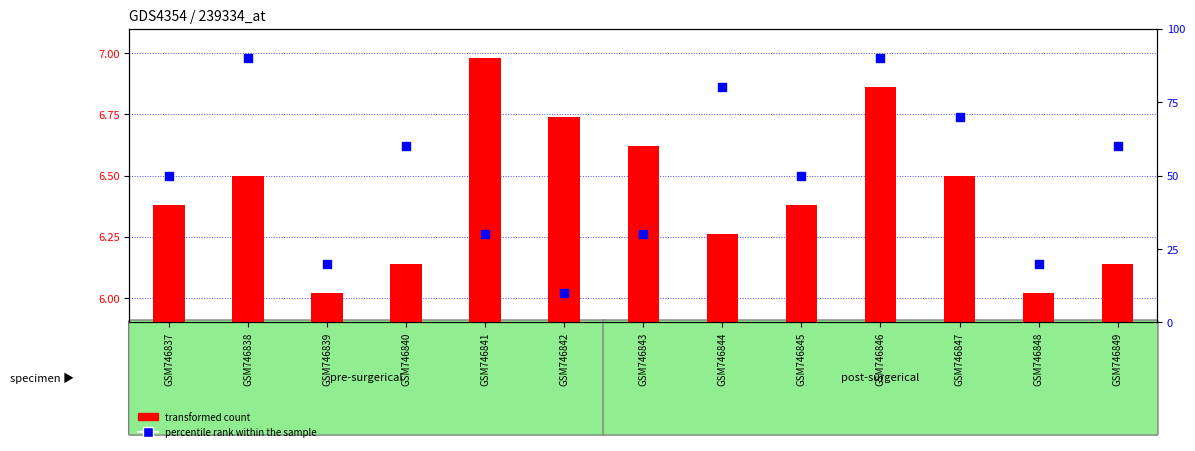

At which category is the sum across all series the highest?

GSM746846